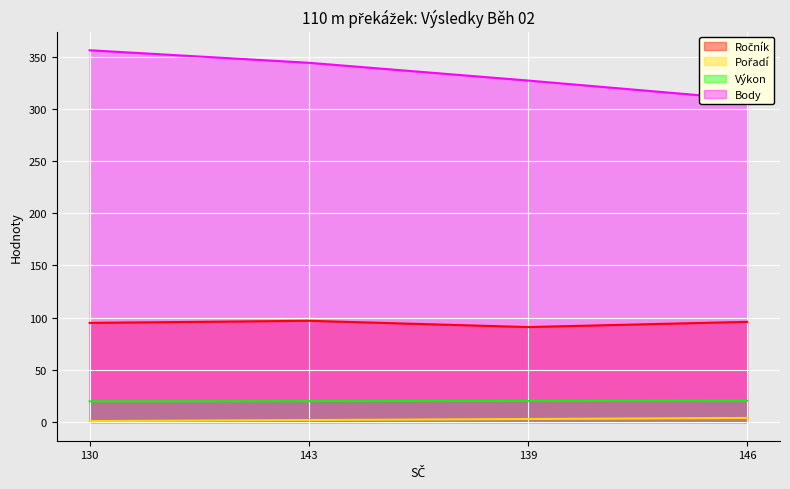

Which series has the largest total across all categories?

Body